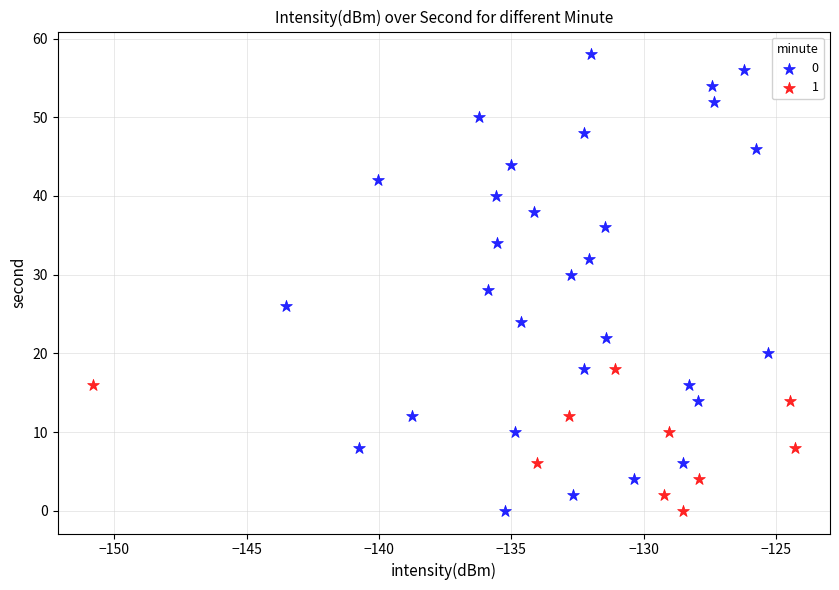

Which series contains the highest Y value?

0